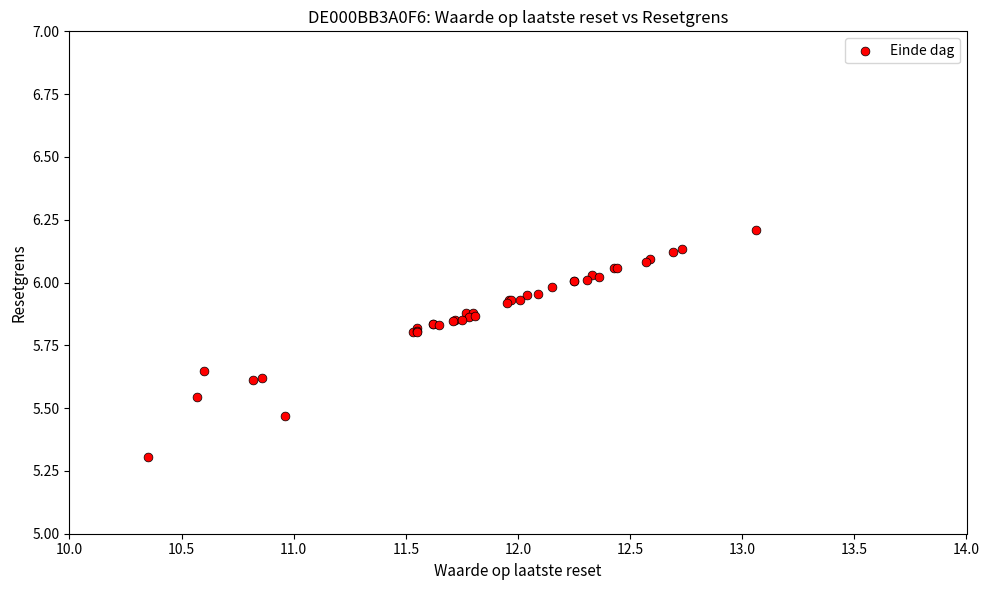

What Y value in the scatter plot is closest to 5?

5.3